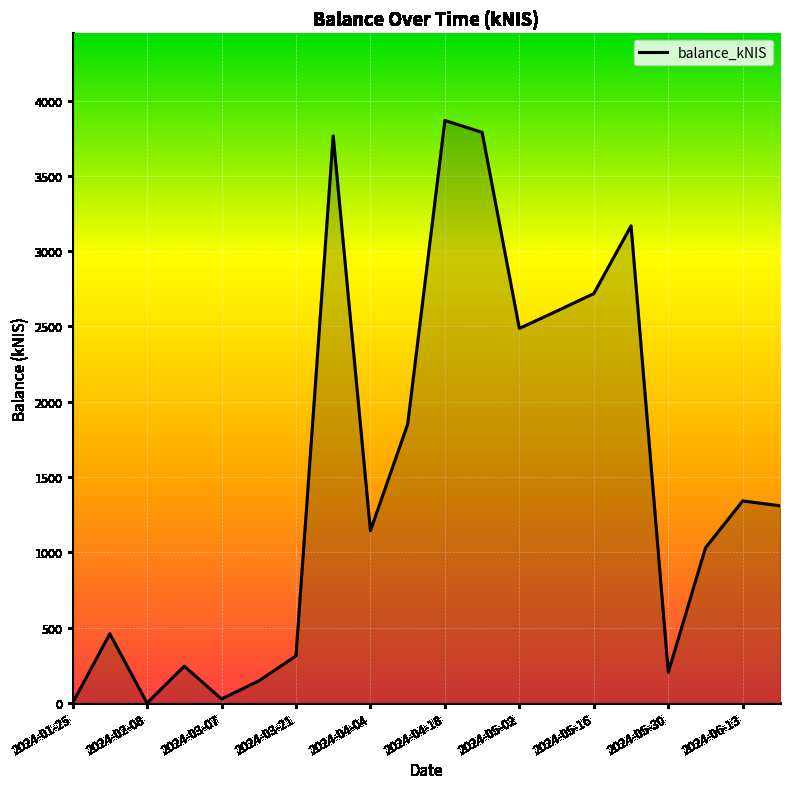

What is the greatest value displayed?

3867.1